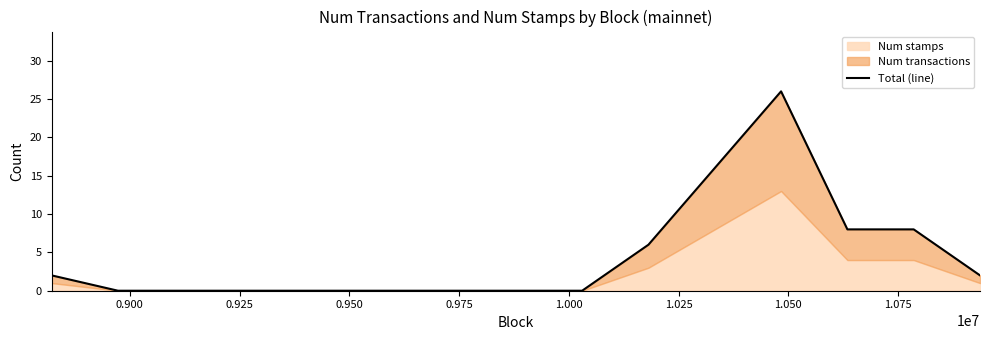

What is the value of the 11th point from the left?

16